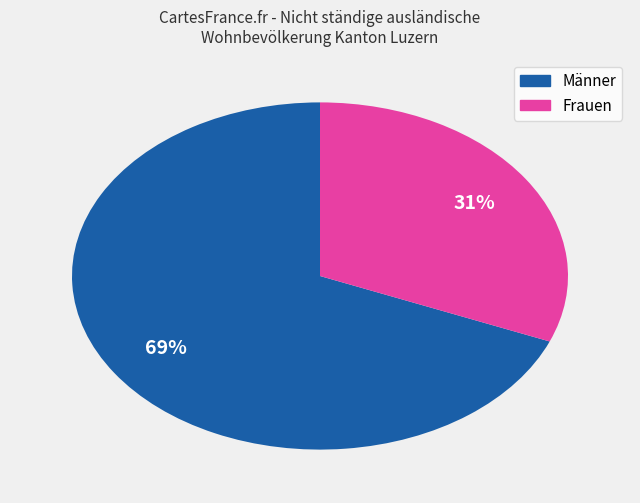

Combined, do Männer and Frauen account for over 50%?

Yes